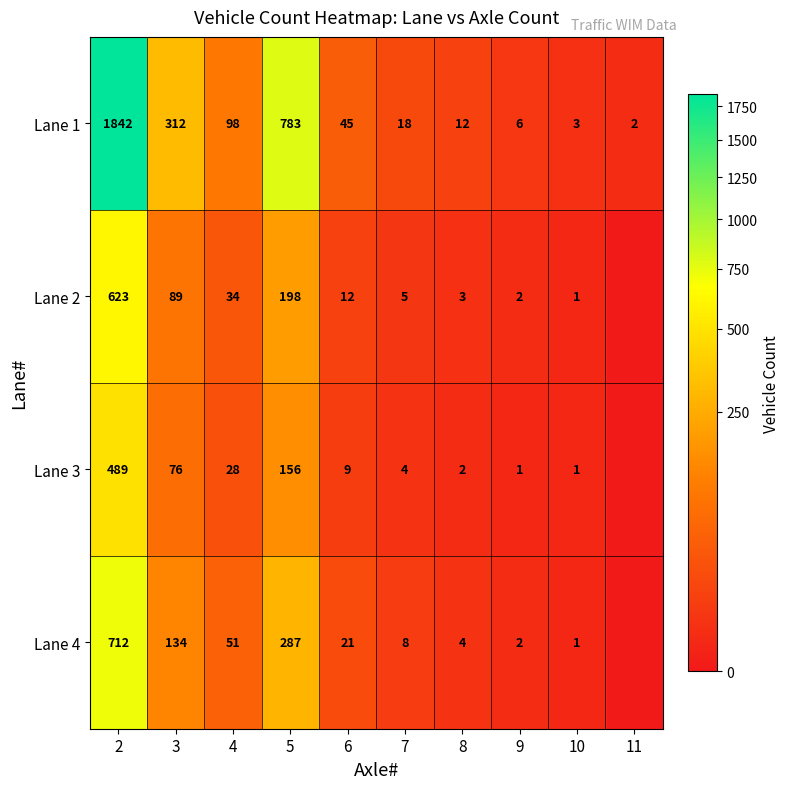

True or false: Lane 3 has a value of 1 at 8.

False